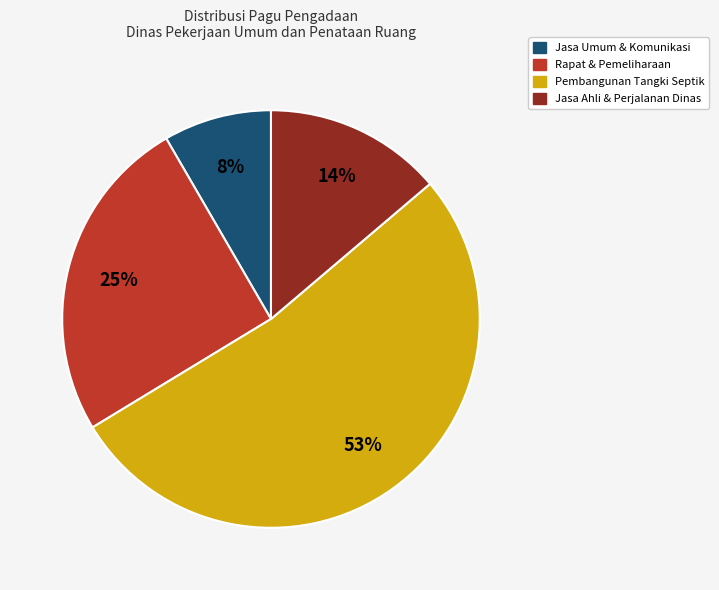

Does any single category account for the majority?

Yes